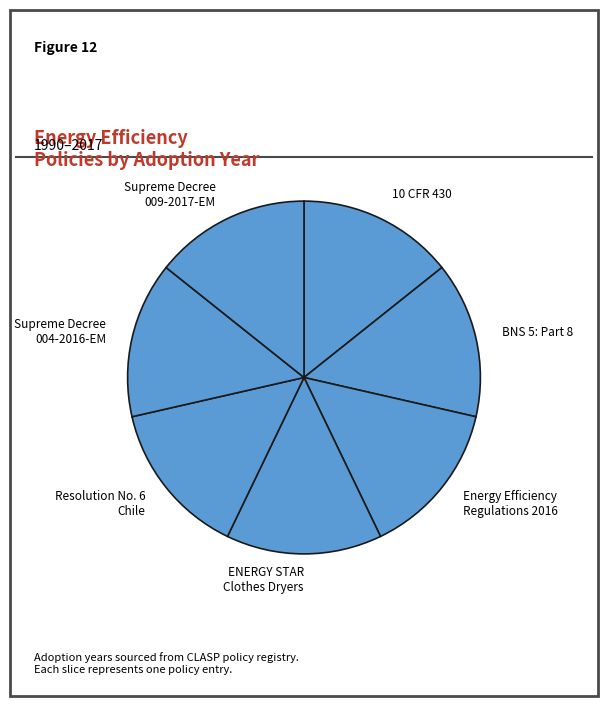

What is the ratio of the value at Supreme Decree 009-2017-EM to the value at Resolution No. 6 Chile?

1.0